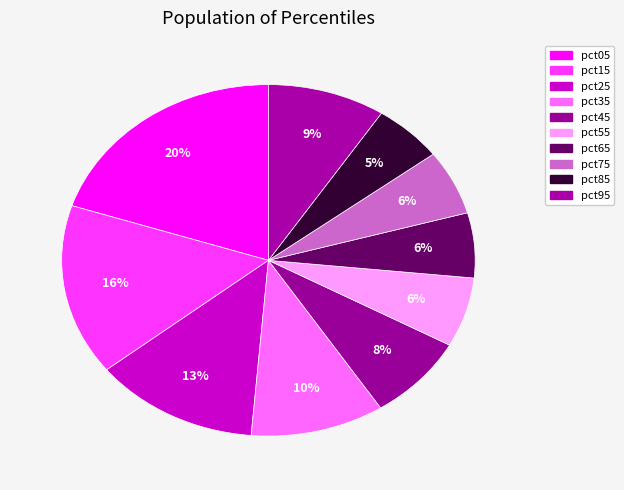

To the nearest percent, what is the combined percentage of pct45 and pct15?

24%